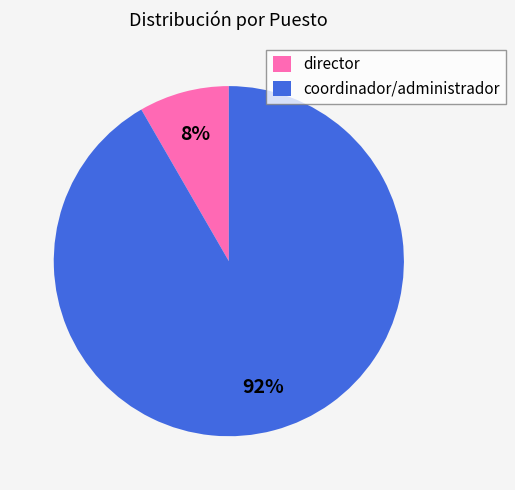

Count the number of slices in the pie.

2